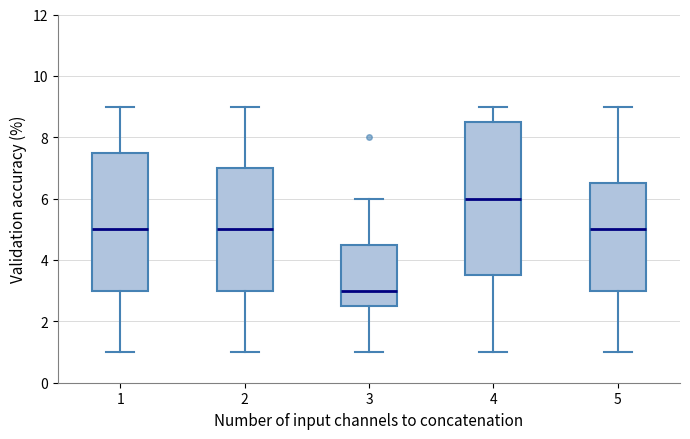

Reading left to right, transcribe this box plot: for each box, give where its median line is, the range the box spans, and where its two whiskers end, as read against the y-axis. The values are not printed on the chart, so give them approximately, as read against the axis.

1: median 5.0, box 3.0 to 7.6, whiskers 1.0 to 9.0
2: median 5.0, box 3.0 to 7.0, whiskers 1.0 to 9.0
3: median 3.0, box 2.6 to 4.6, whiskers 1.0 to 6.0
4: median 6.0, box 3.6 to 8.6, whiskers 1.0 to 9.0
5: median 5.0, box 3.0 to 6.6, whiskers 1.0 to 9.0